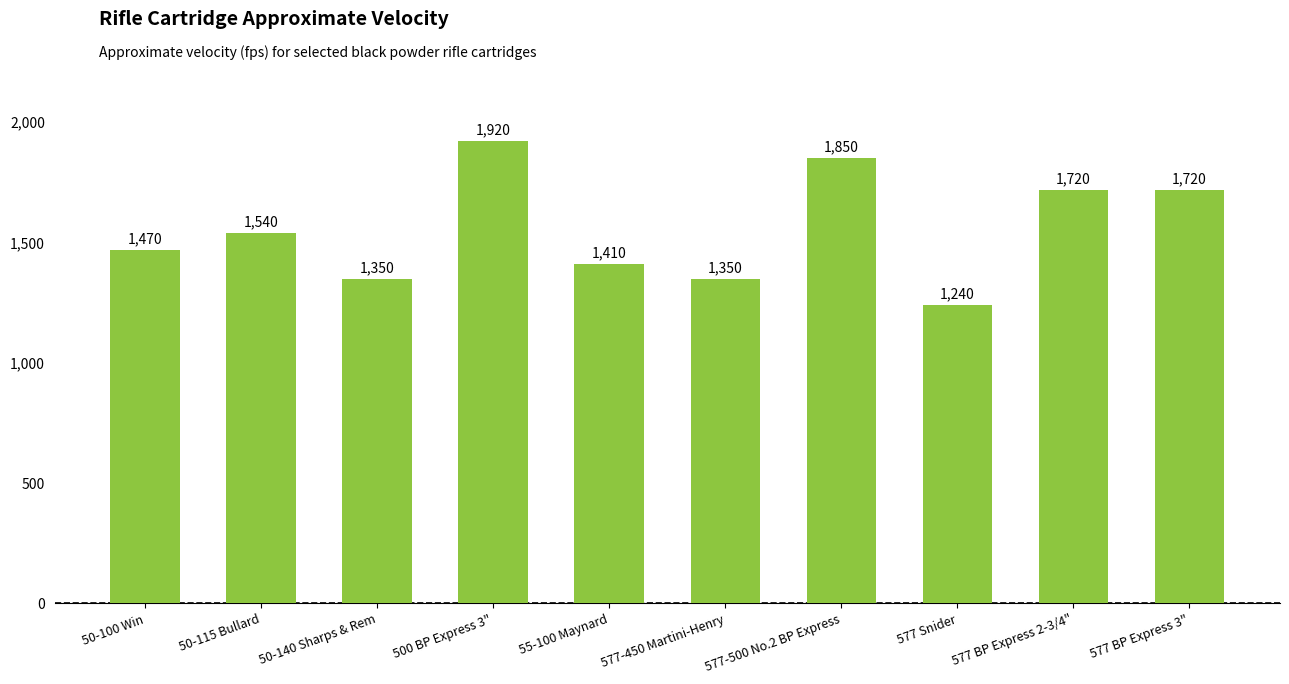

At which label is the value closest to 1580?

50-115 Bullard